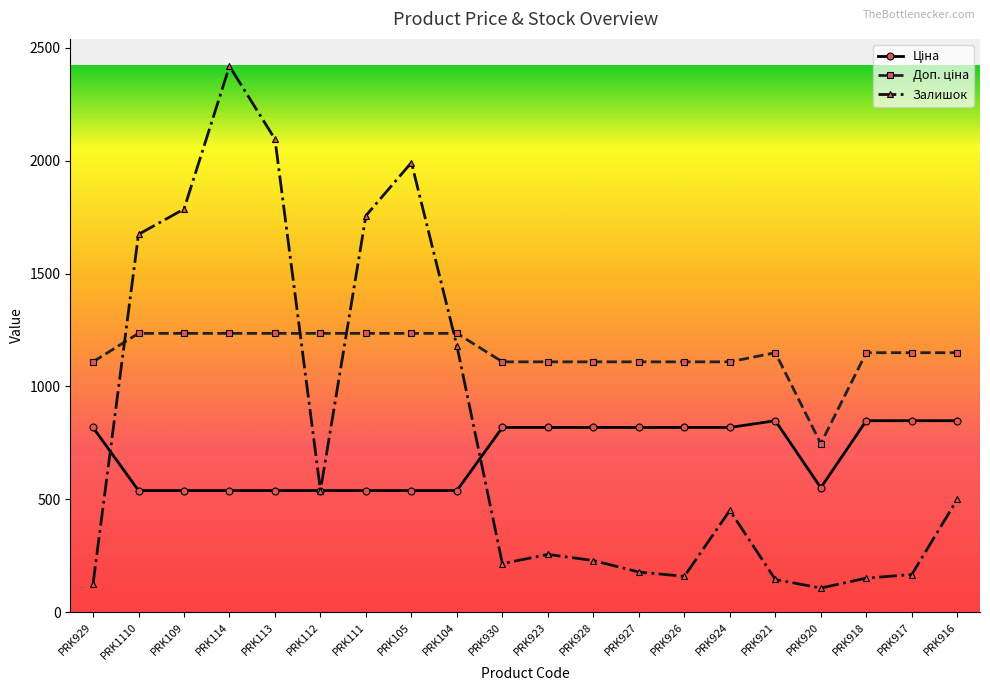

What is the difference between the highest and lowest values at PRK1110?

1135.0